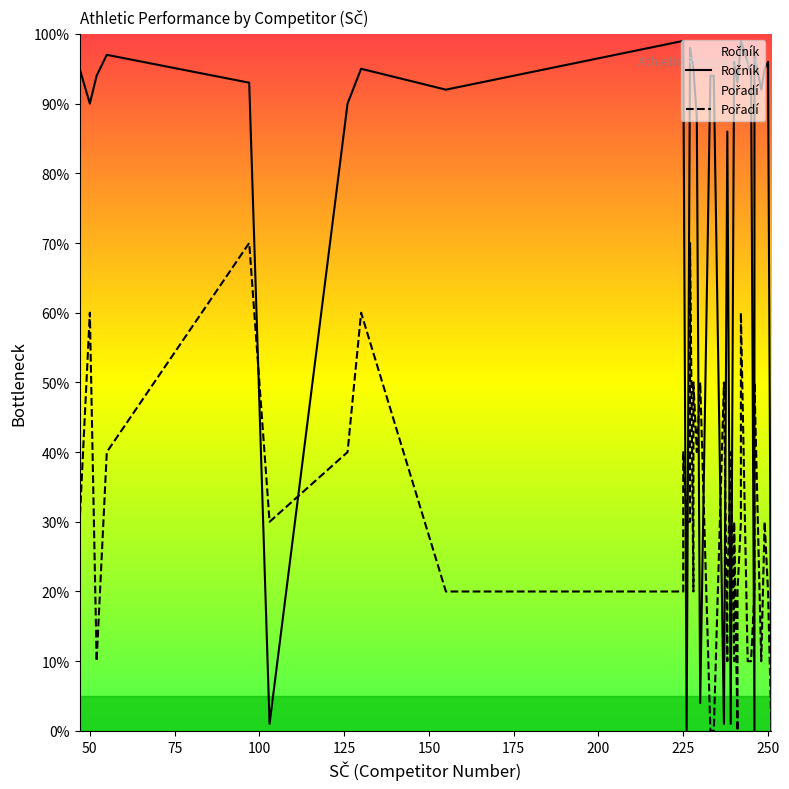

True or false: Pořadí has more than 0 points higher than both neighbors.

True